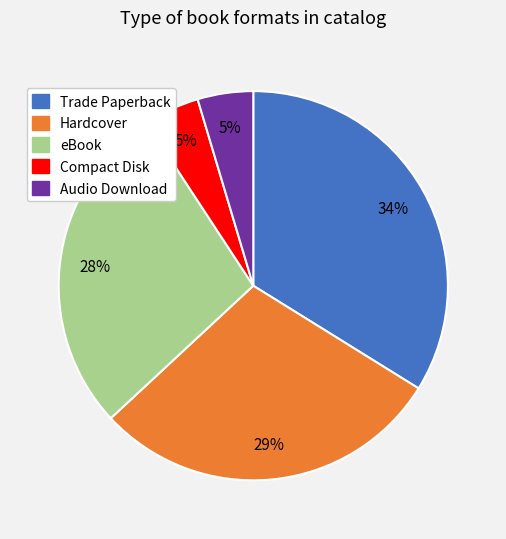

To the nearest percent, what percentage of the pie is Hardcover?

29%